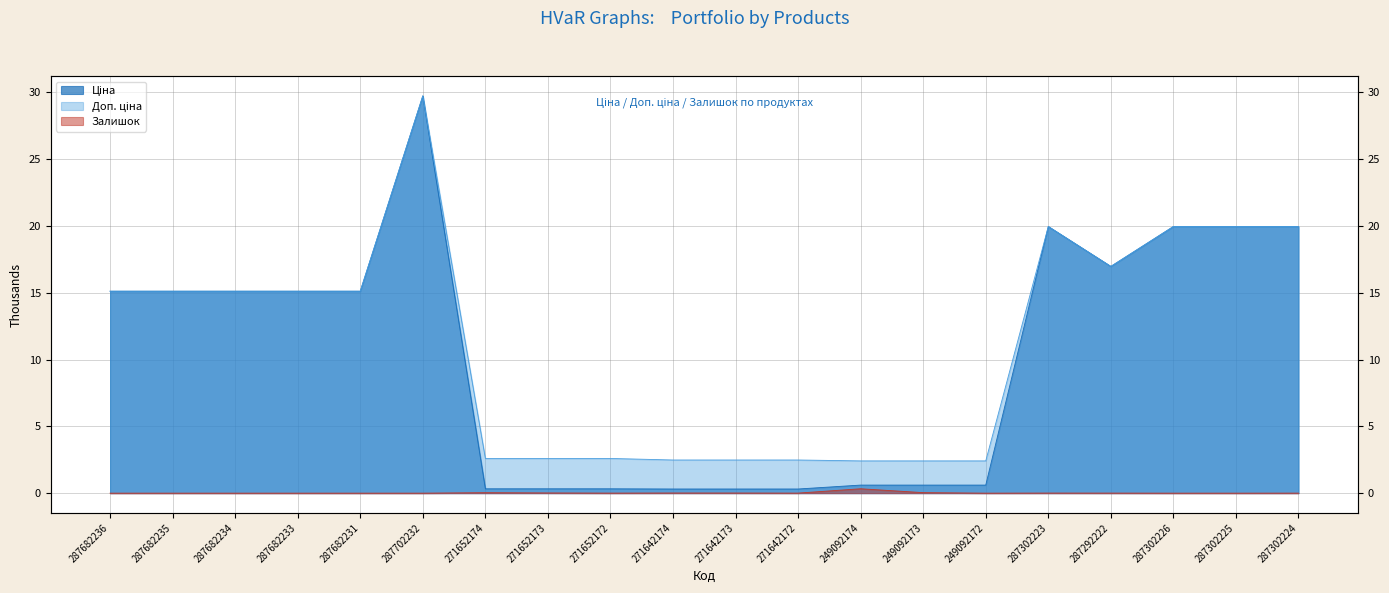

The value of Доп. ціна at 287682236 is 15.1. True or false?

True